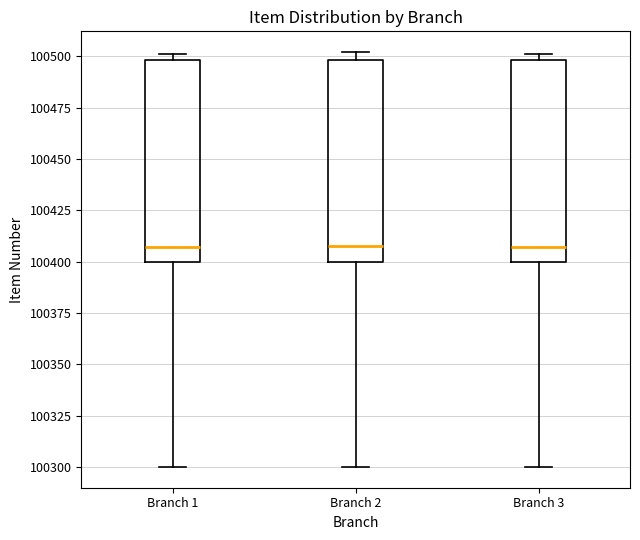

Where does the median line of the box for Branch 3 sit on the y-axis? The values are not printed on the chart, so give them approximately, as read against the axis.

100405